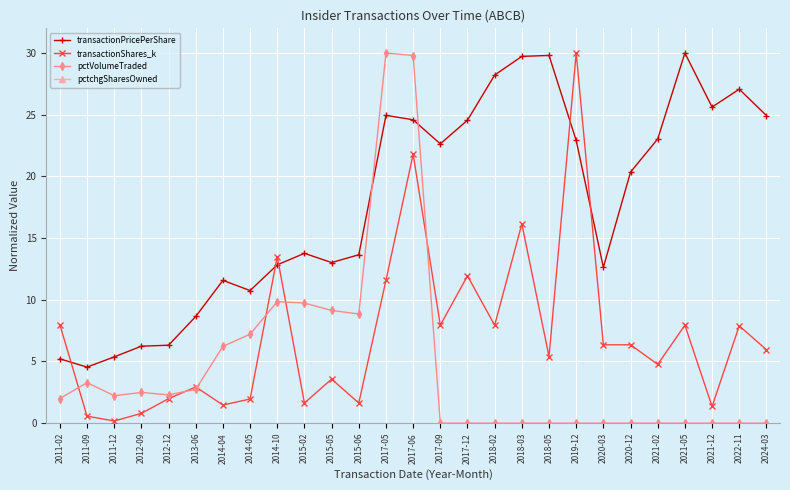

The value of transactionPricePerShare at 2012-09 is 11.2. True or false?

False